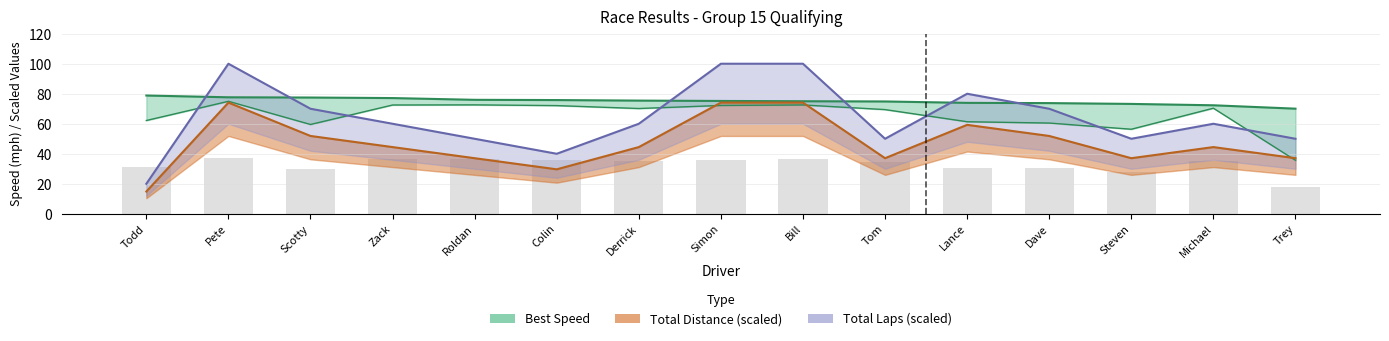

What value does the Average Speed series have at Trey?

35.7